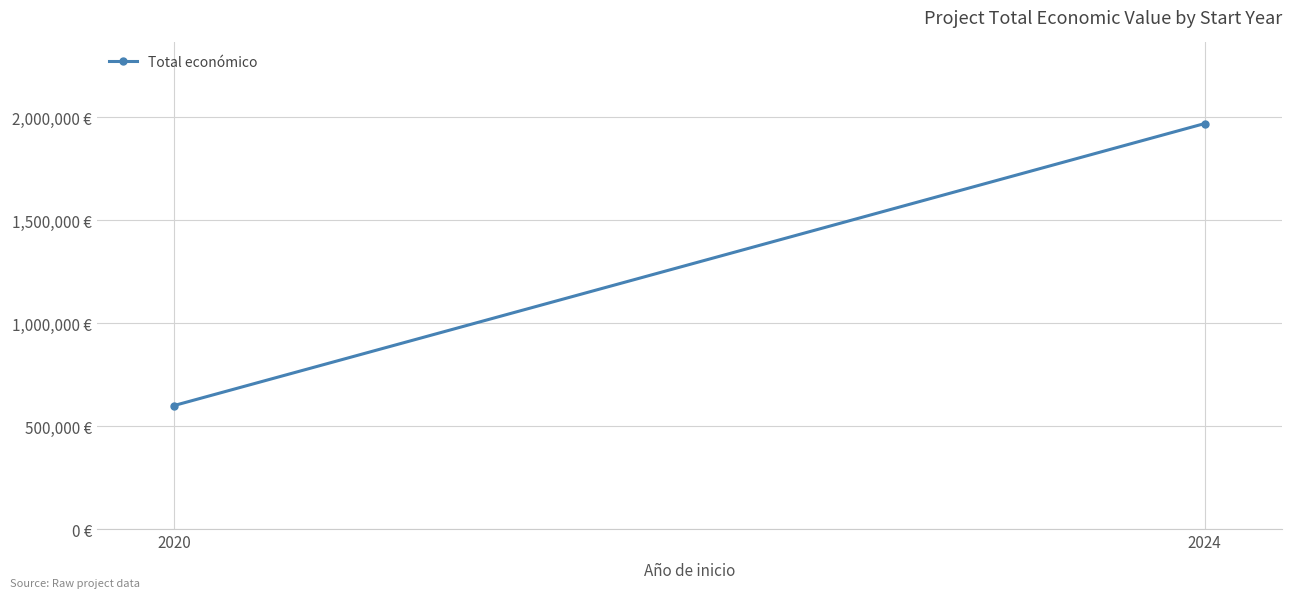

The chart shows a value of 822636 at 2020. True or false?

False